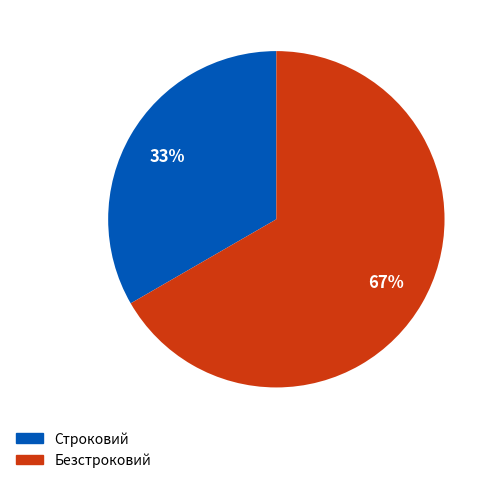

The Строковий slice represents 48% of the pie. True or false?

False